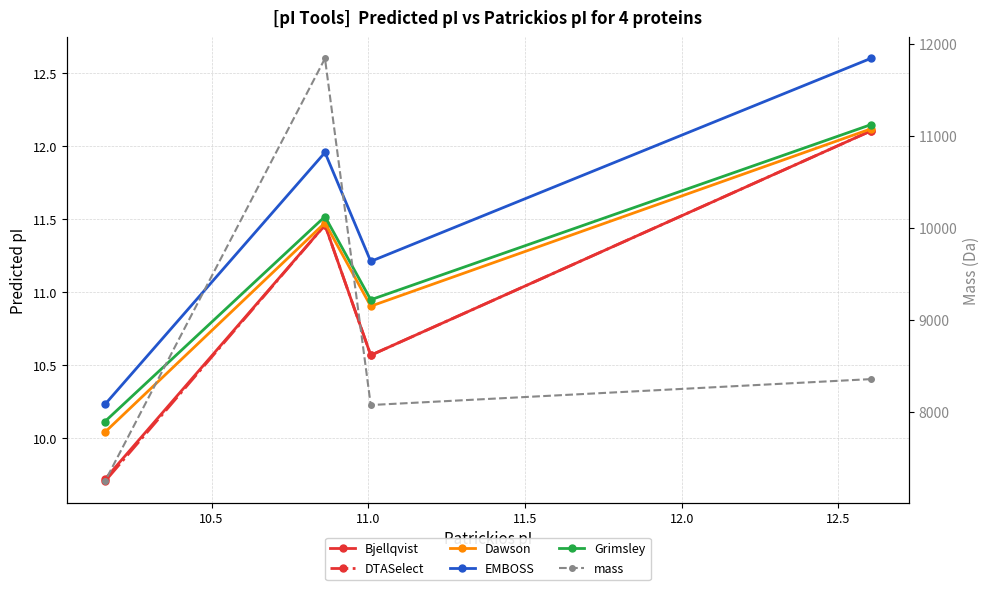

The value of Dawson at 11.0 is 4.7. True or false?

False